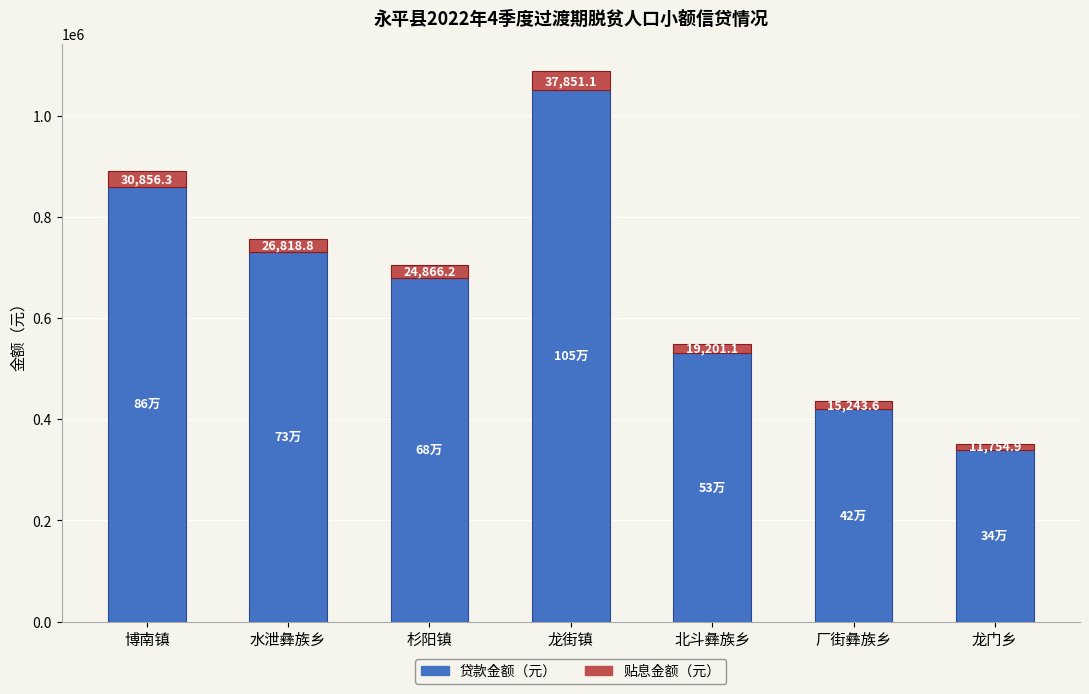

Are the bars horizontal?

No